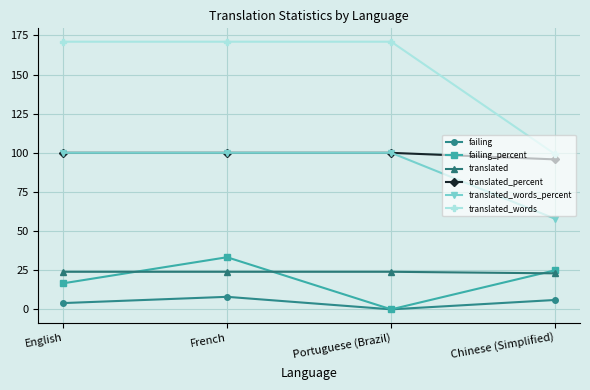

The translated_words_percent series shows 100.0 at Portuguese (Brazil). True or false?

True